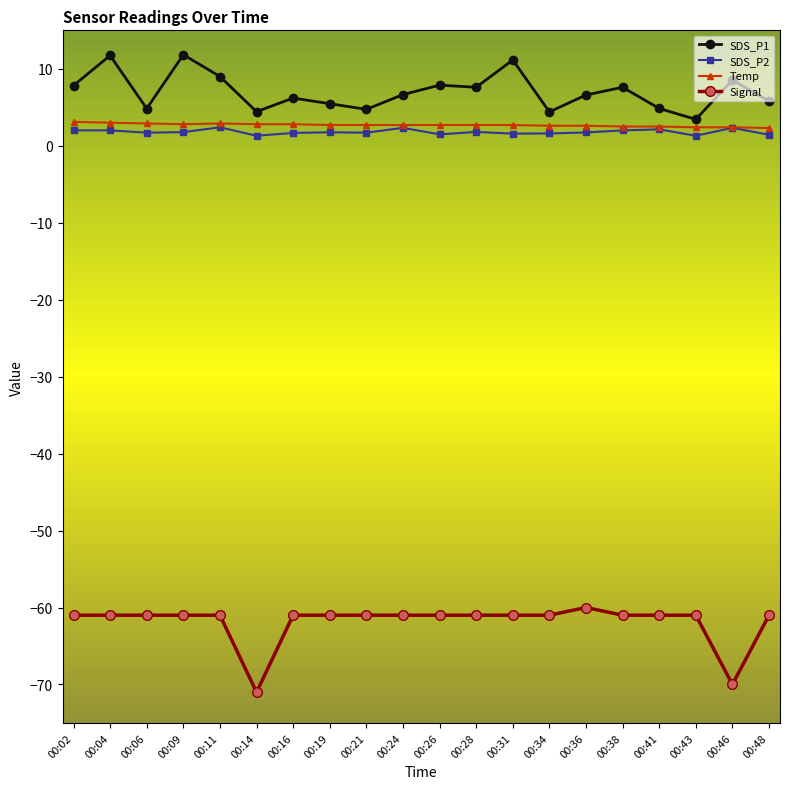

Rank the series at 00:09 from lowest to highest value.

Signal, SDS_P2, Temp, SDS_P1